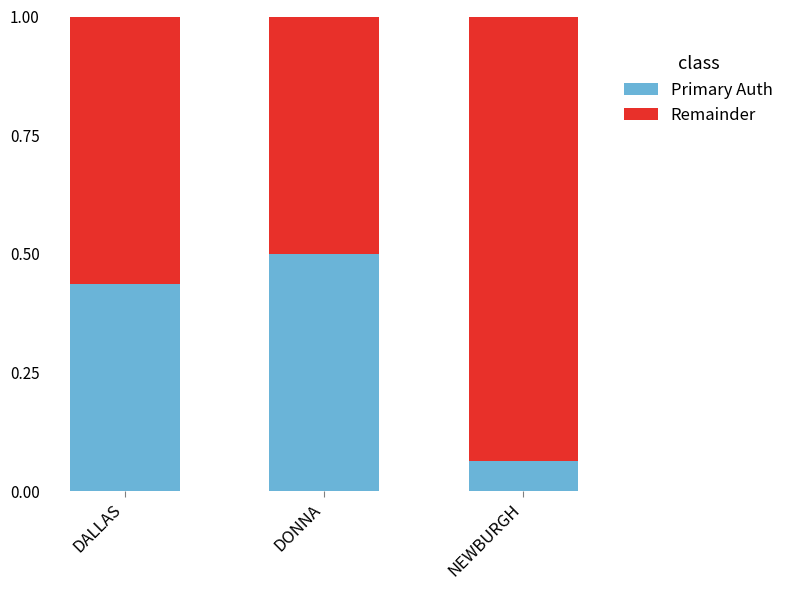

Where is Primary Auth nearest to the value 0?

NEWBURGH